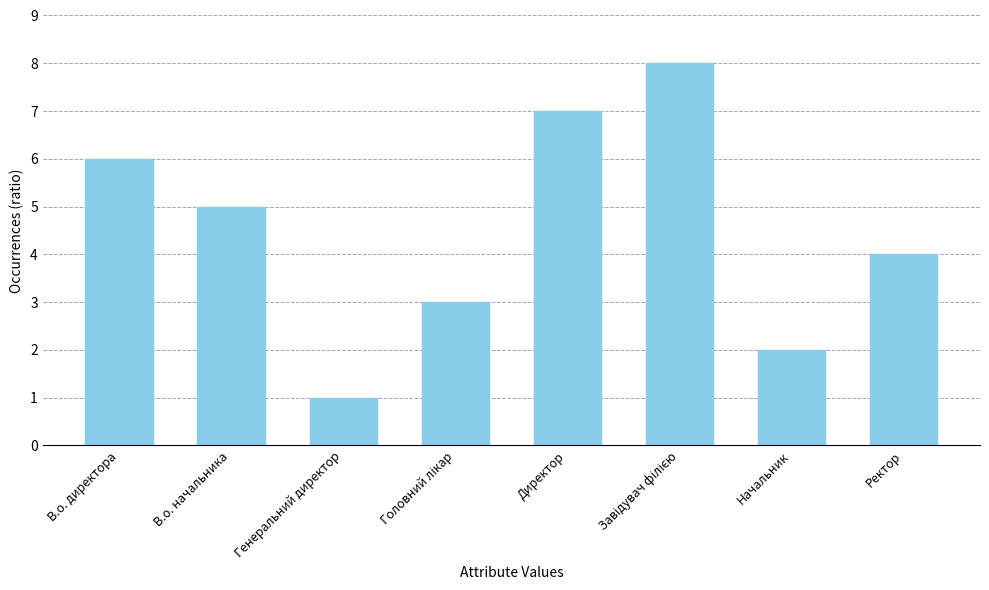

How many series are shown in this chart?

1